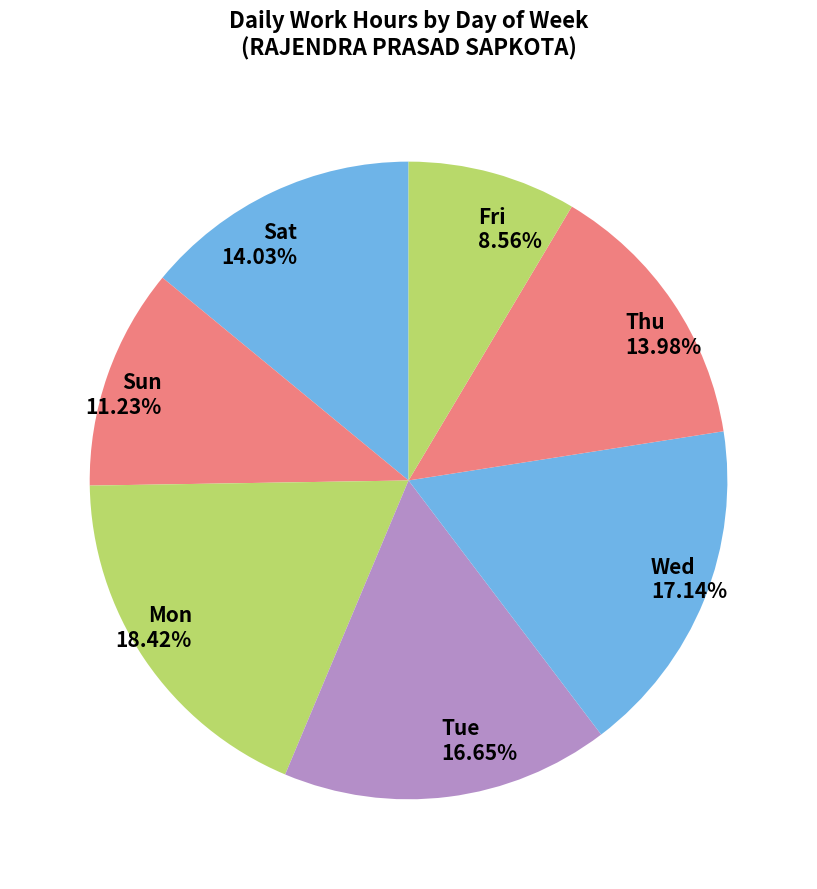

Between Wed and Fri, which is larger?

Wed